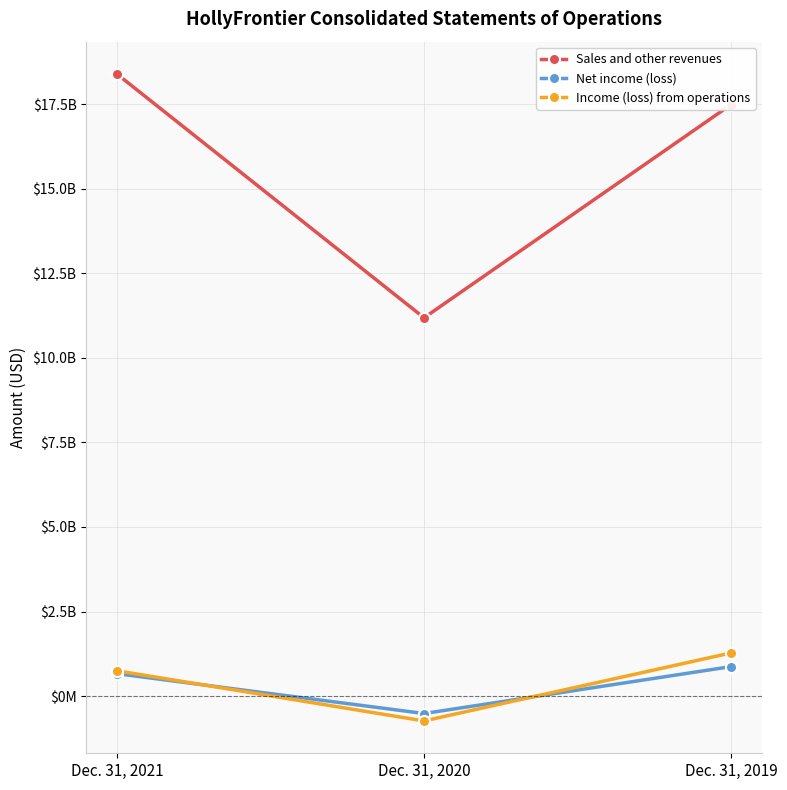

What are all the series names shown in the legend?

Sales and other revenues, Net income (loss), Income (loss) from operations